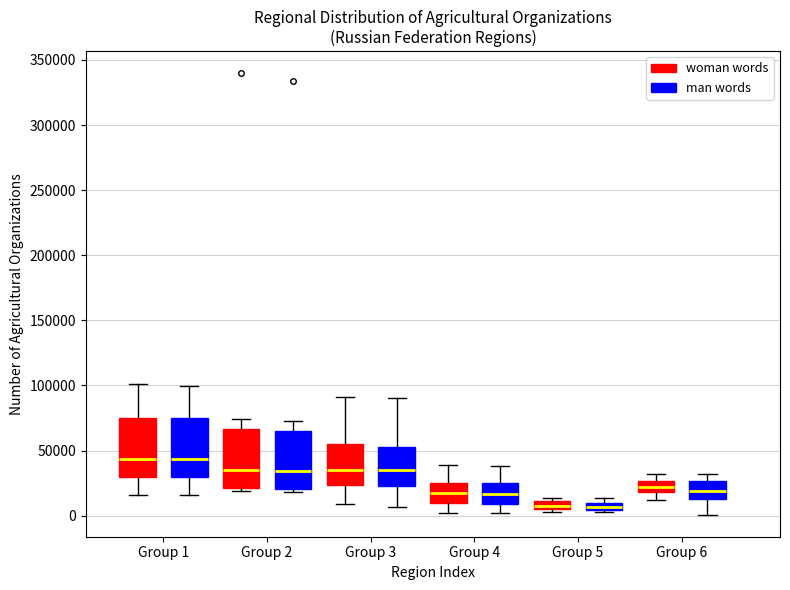

Where does the median line of the box for Group 1 (man words) sit on the y-axis? The values are not printed on the chart, so give them approximately, as read against the axis.

45000